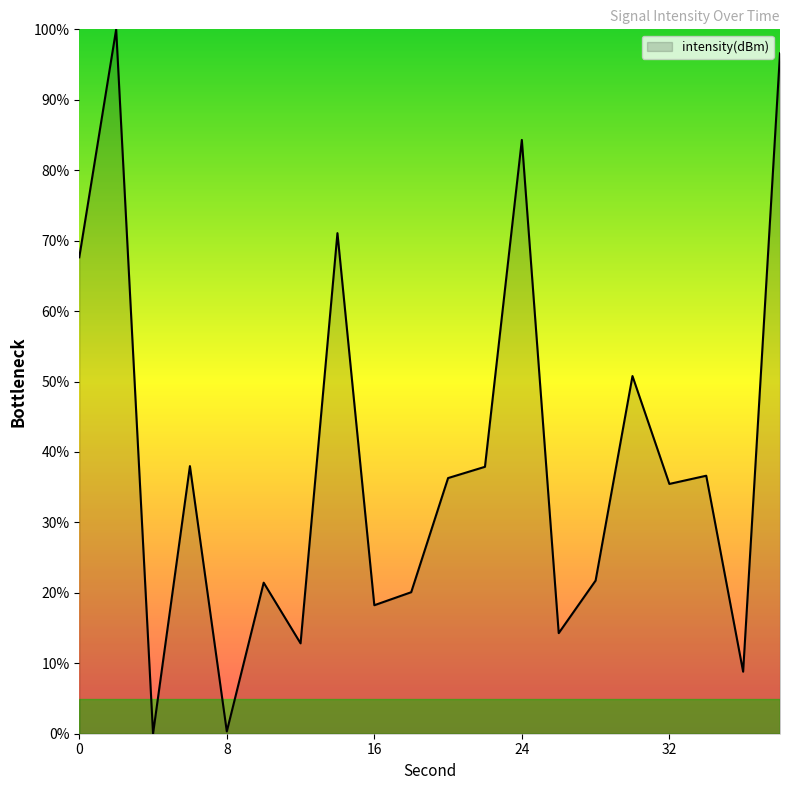

How many lines are shown in the chart?

1